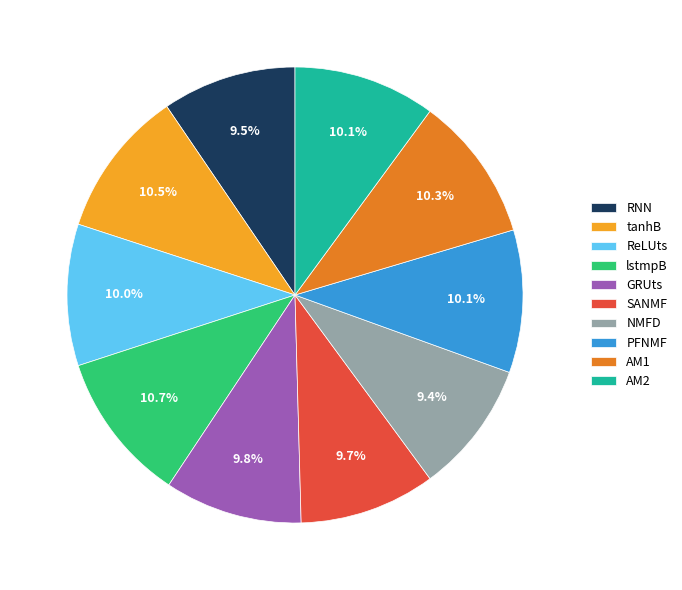

How many segments does this pie chart have?

10